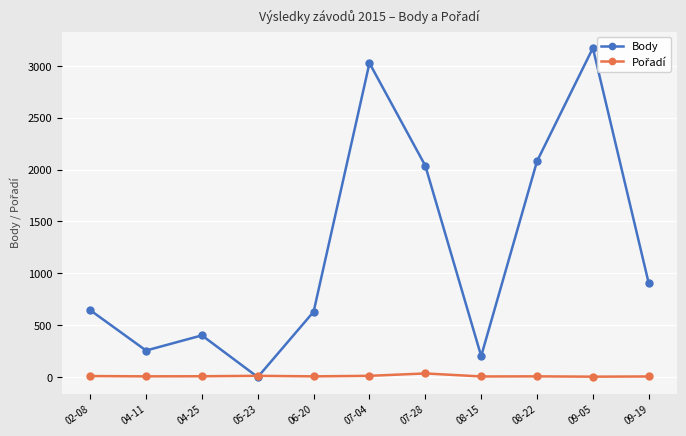

What is the label of the 9th point from the left?

08-22